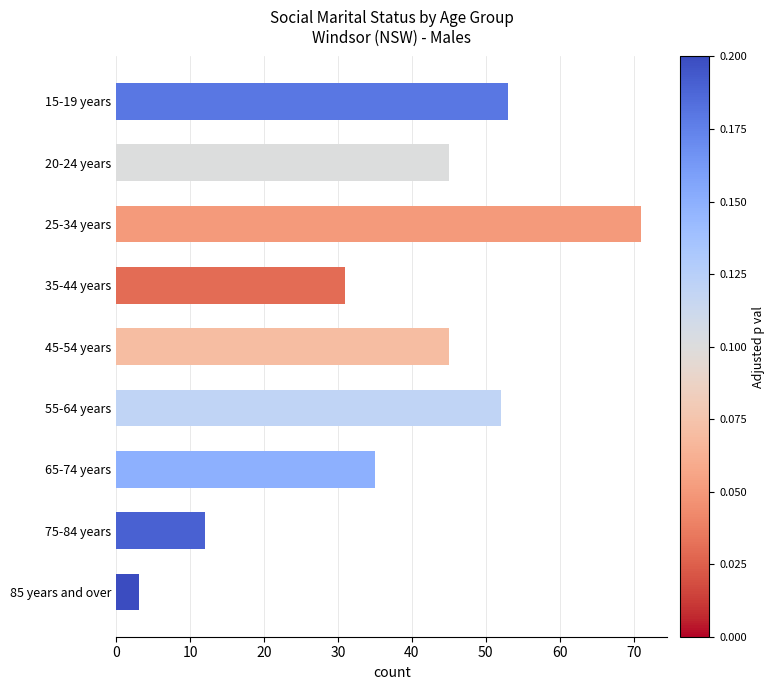

Is it true that the value at 15-19 years is 93?

False